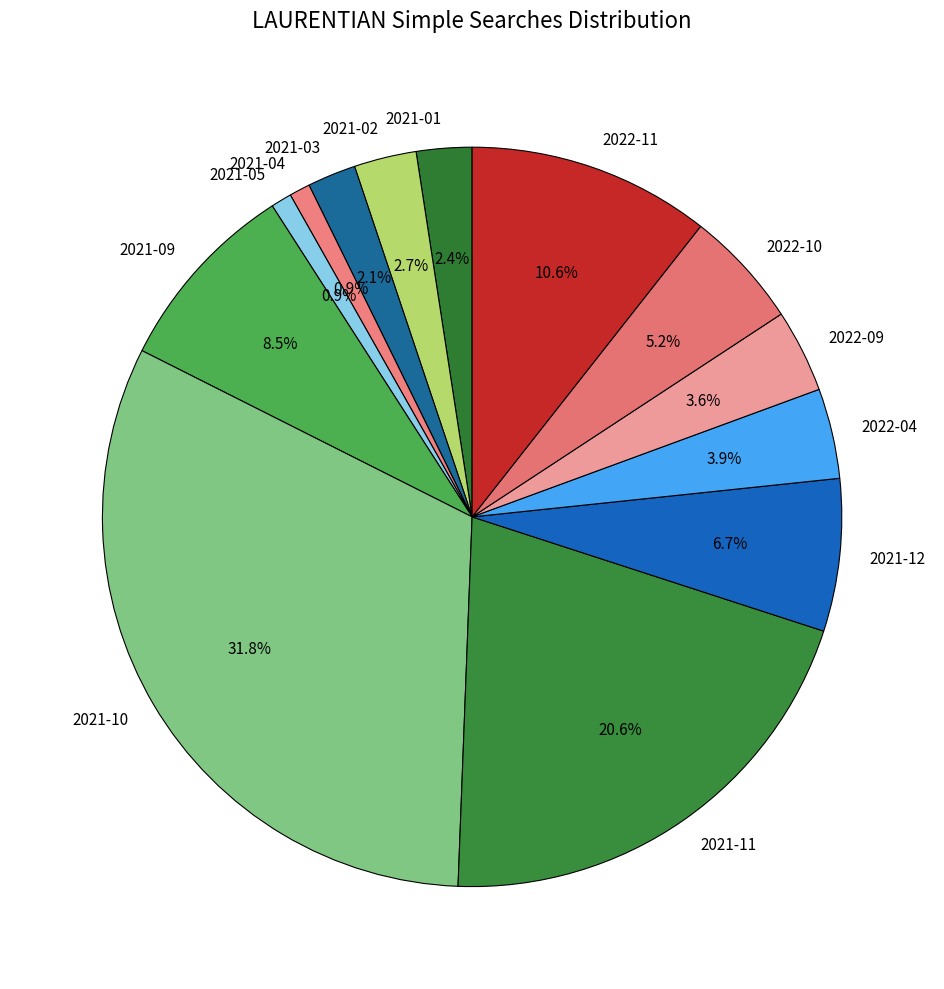

Between 2021-12 and 2021-02, which is larger?

2021-12